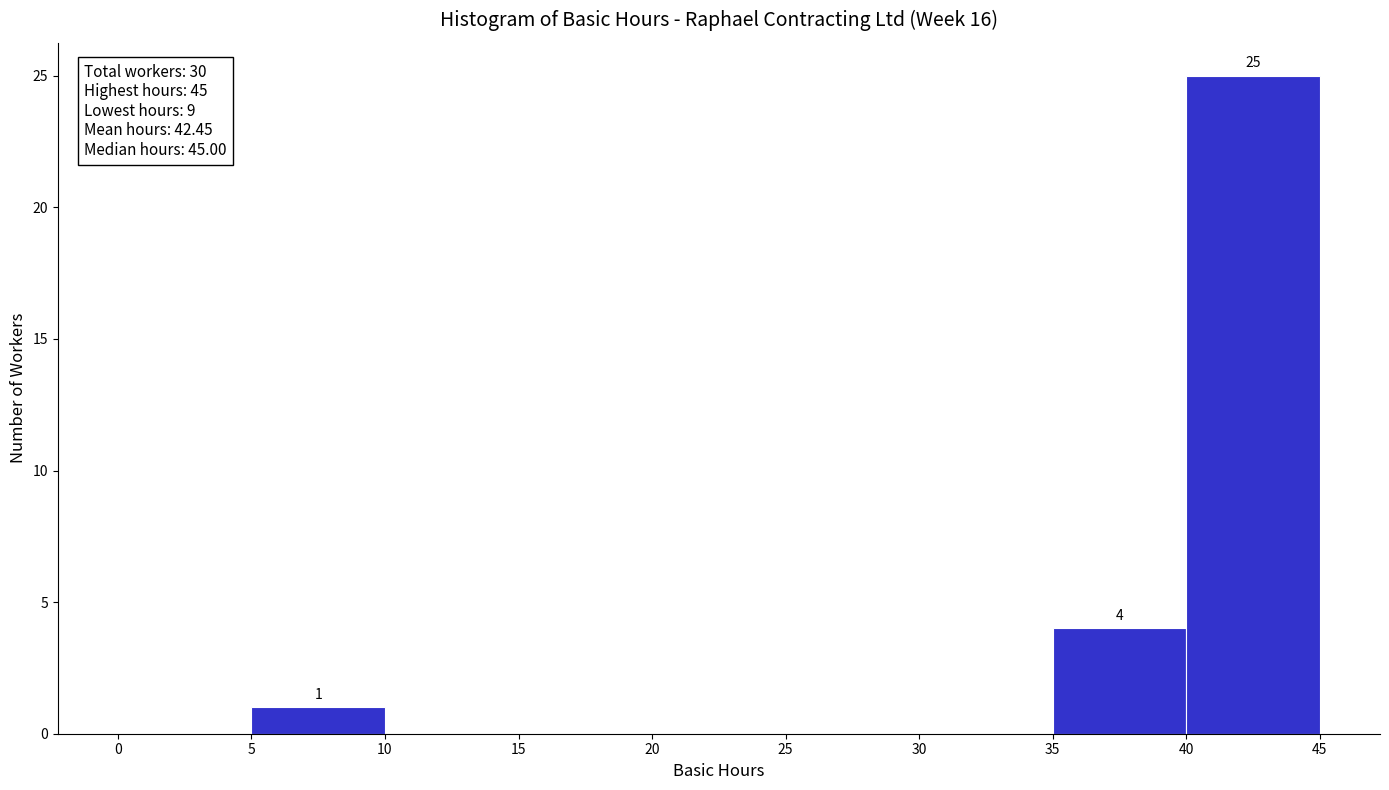

Which range on the x-axis has the tallest bar?

40 to 45